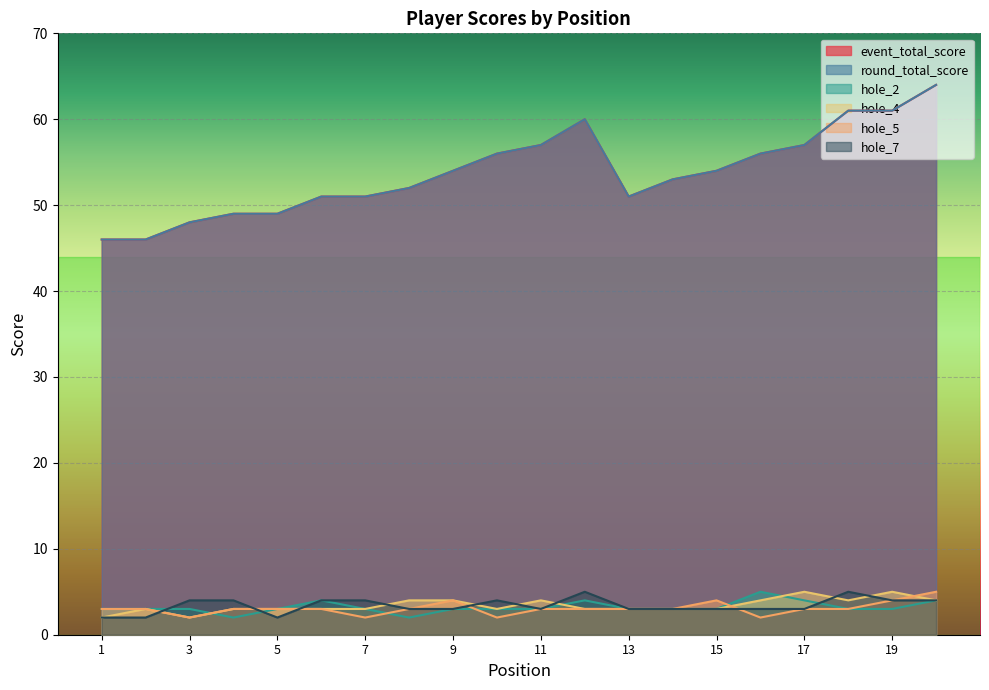

Which category has the lowest value across all series?

4